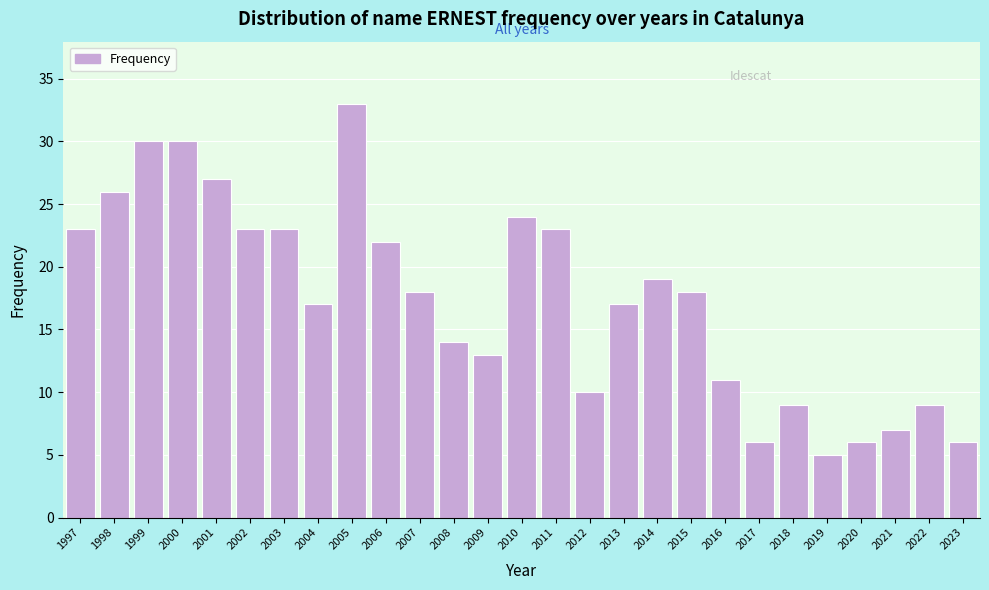

Reading left to right, transcribe all the data shown in this chart.

23	26	30	30	27	23	23	17	33	22	18	14	13	24	23	10	17	19	18	11	6	9	5	6	7	9	6